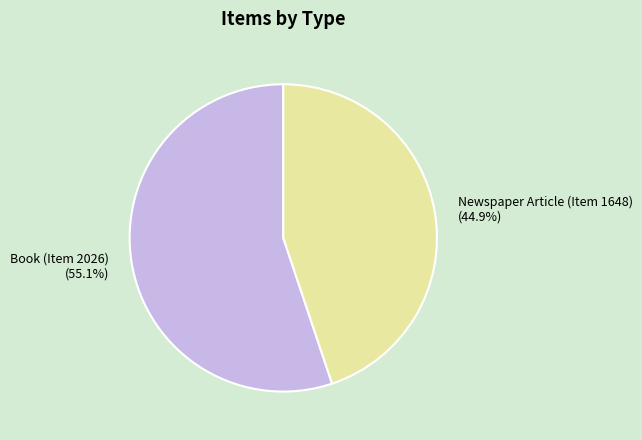

Which slice is the largest?

Book (Item 2026)